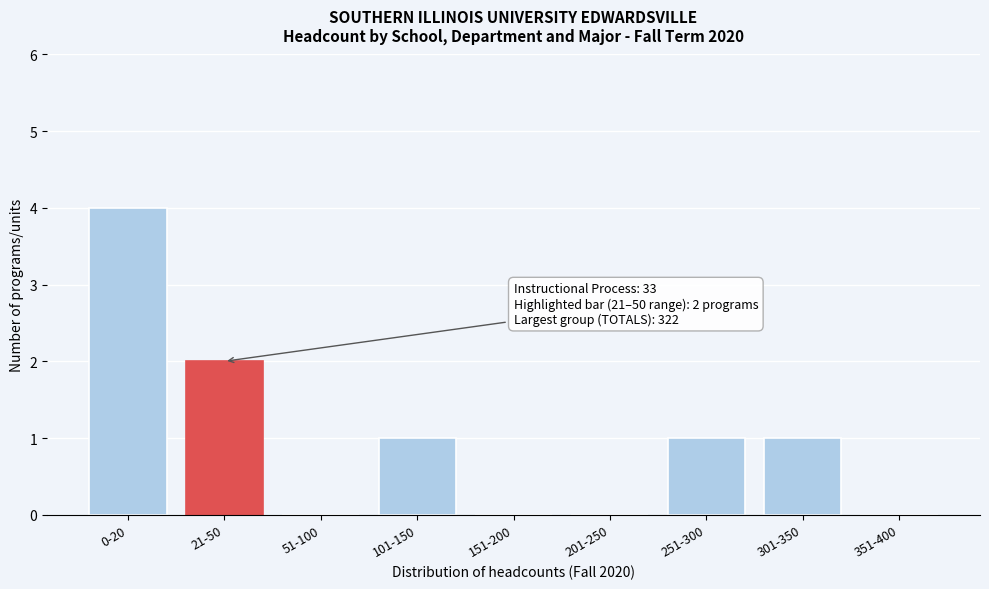

Reading right to left, list all the values displayed in this chart.

351-400=0	301-350=1	251-300=1	201-250=0	151-200=0	101-150=1	51-100=0	21-50=2	0-20=4